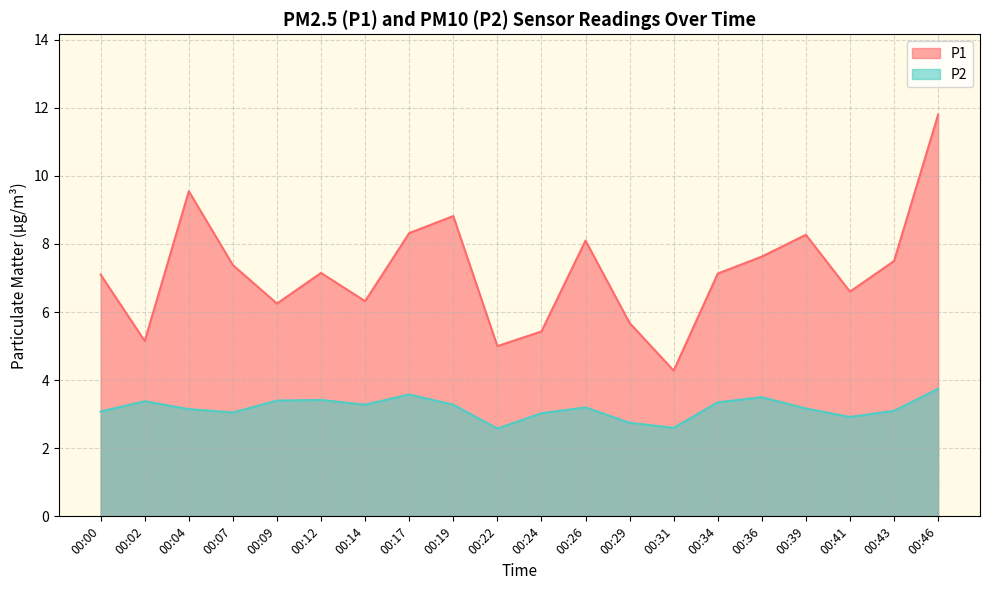

Is the value of P2 at 00:39 greater than the value of P1 at 00:24?

No